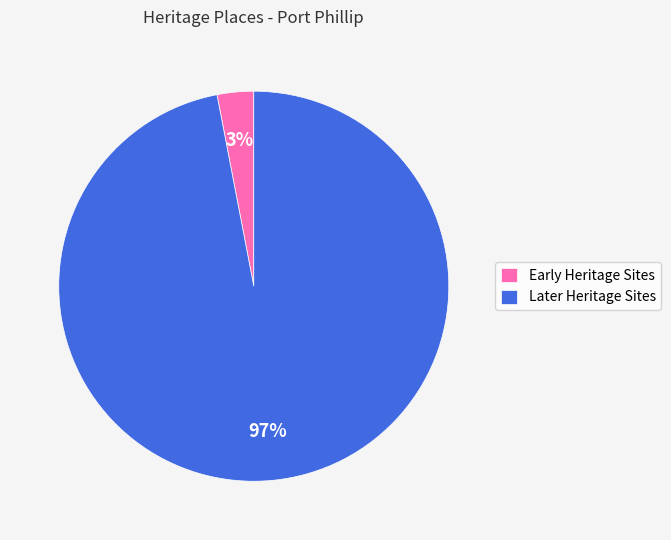

Is it true that Early Heritage Sites is 11% of the pie?

False